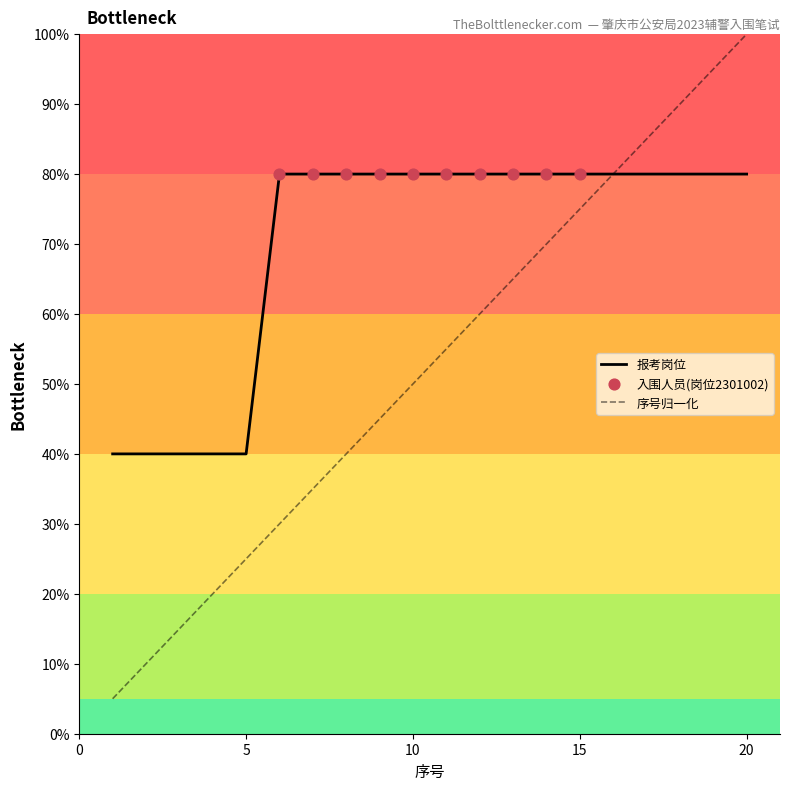

Is this an area chart (filled region under the line)?

No